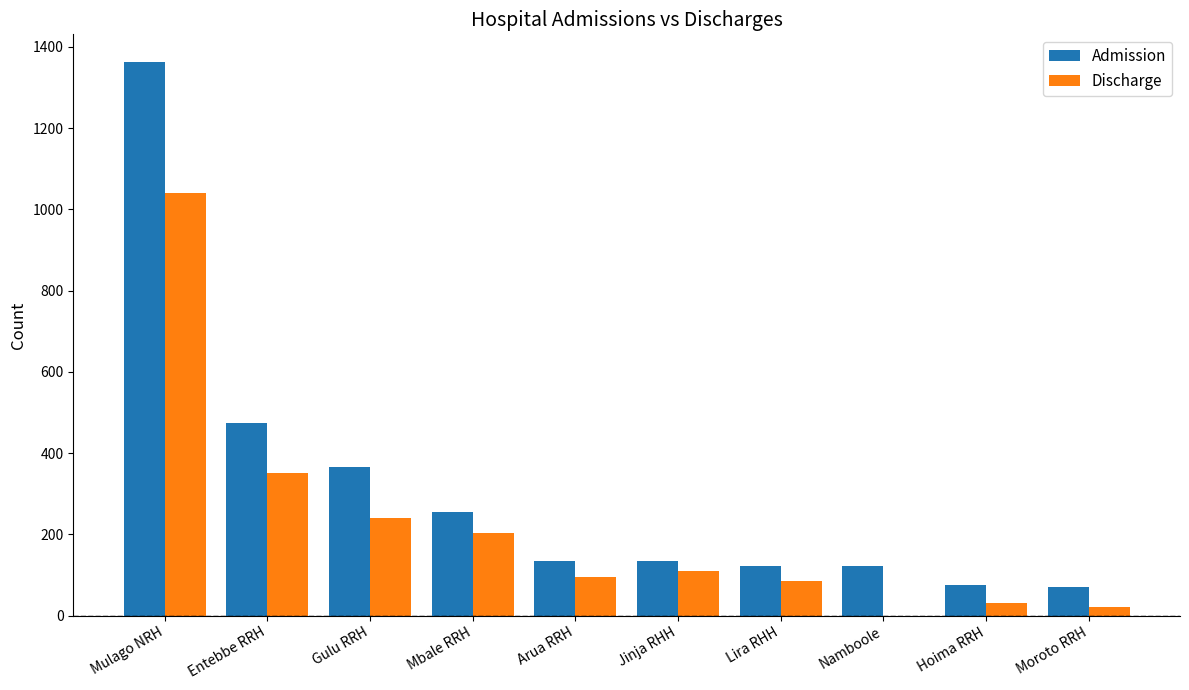

Where does the Admission series first go above 134?

Mulago NRH